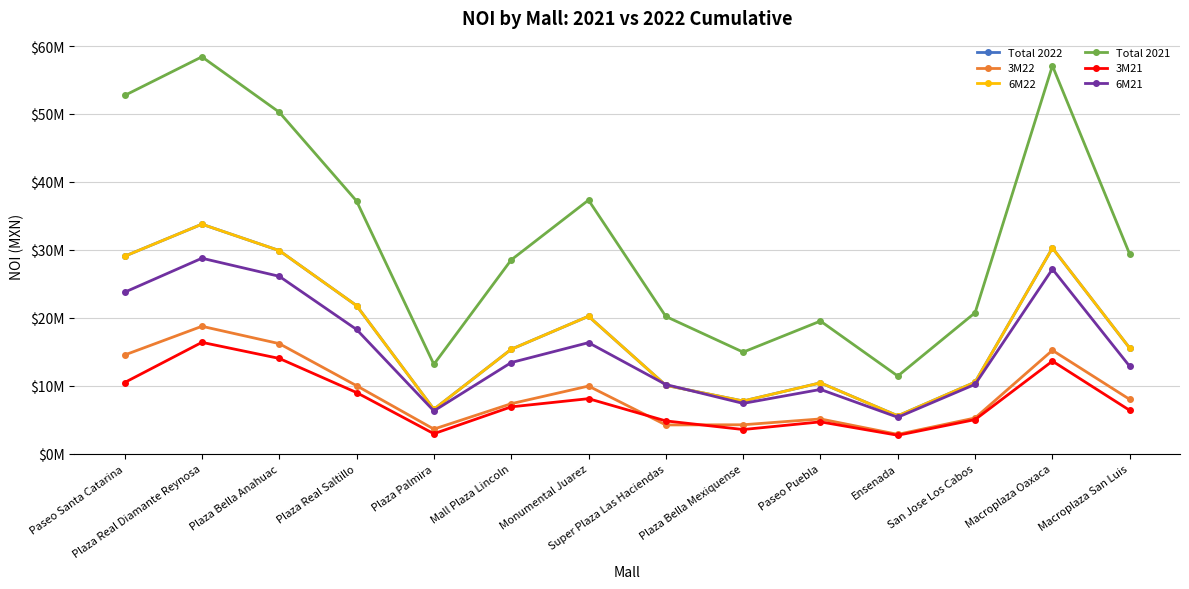

What is the greatest value displayed?

58415093.1